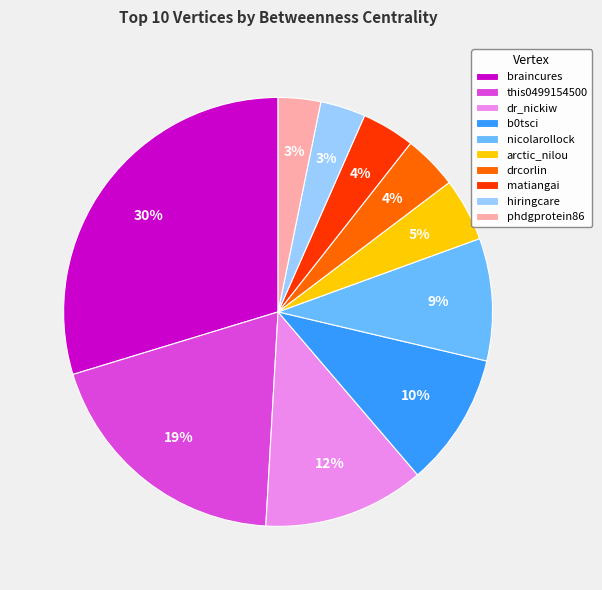

Is it true that matiangai is 4% of the pie?

True